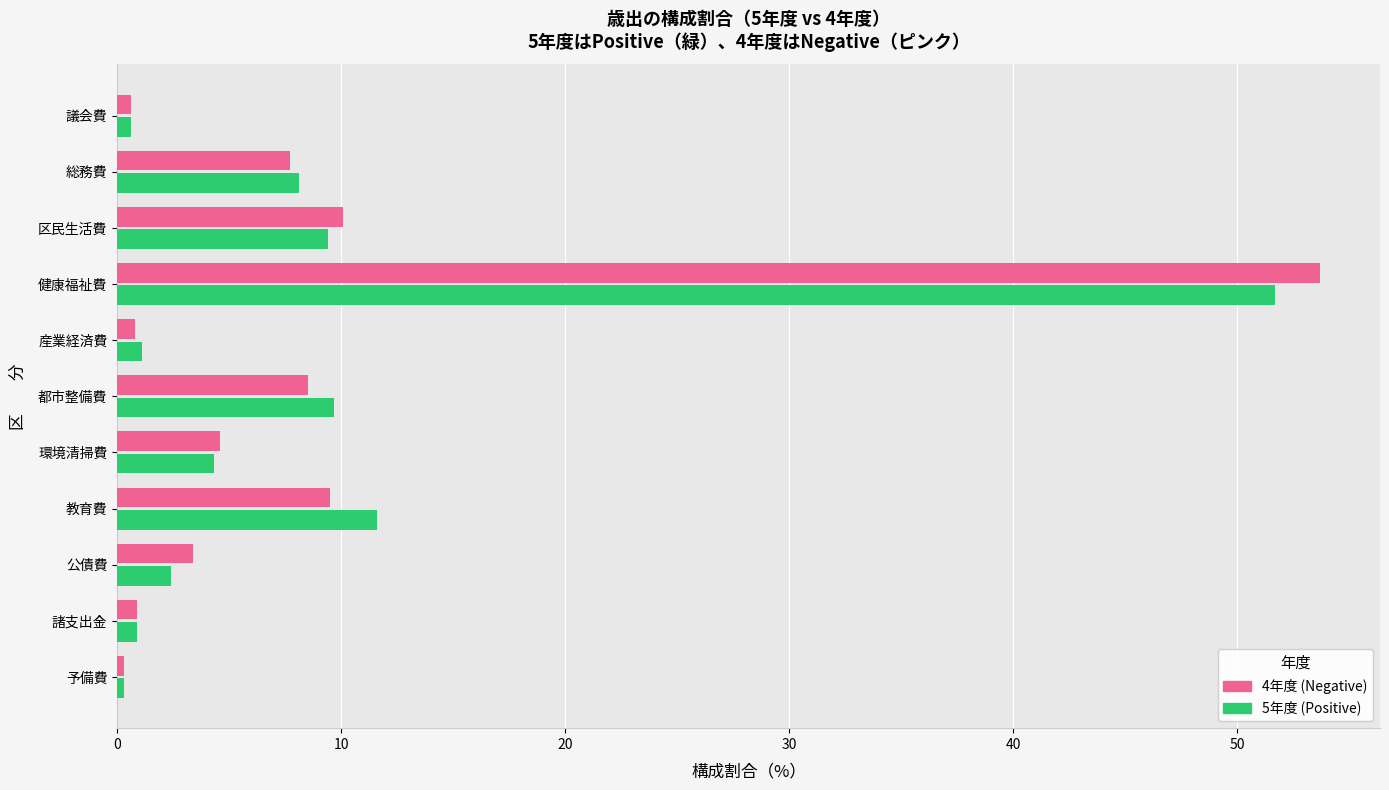

What is the total value across all series at 総務費?

15.8